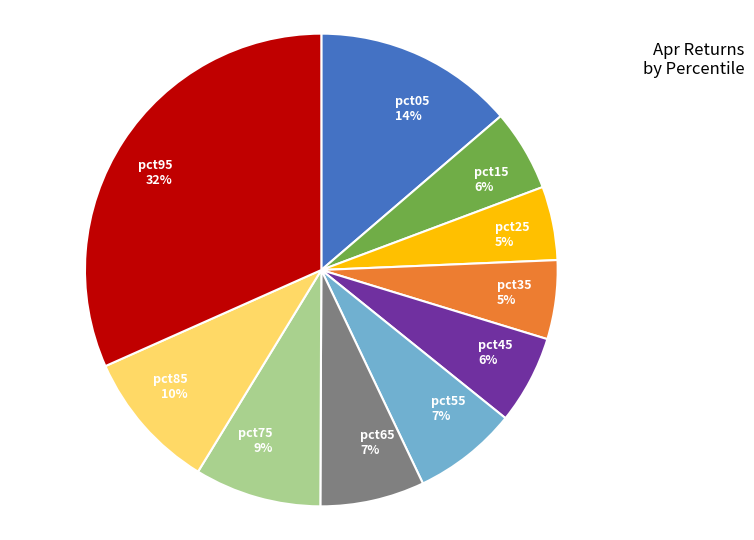

Which slice is the largest?

pct95